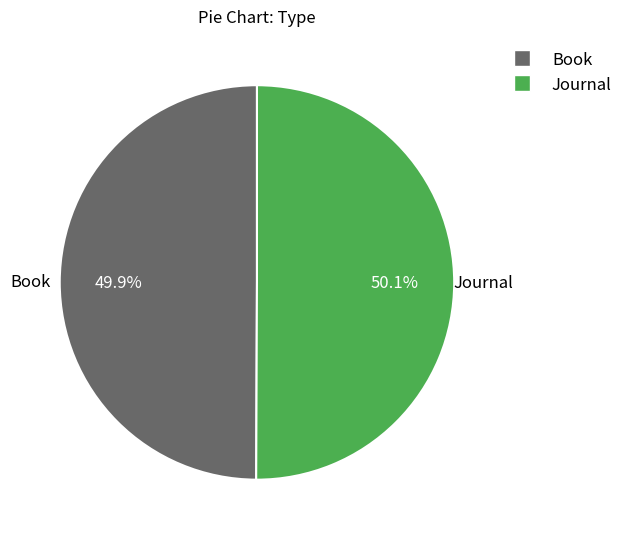

Is the sum of Journal and Book greater than half?

Yes